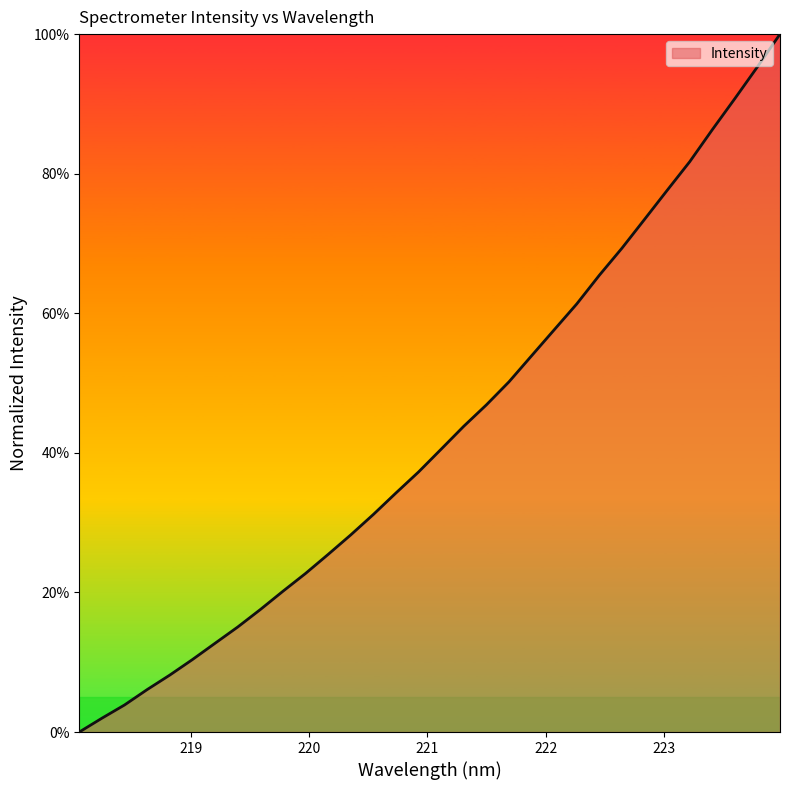

What is the difference between the maximum and minimum values?

100.0